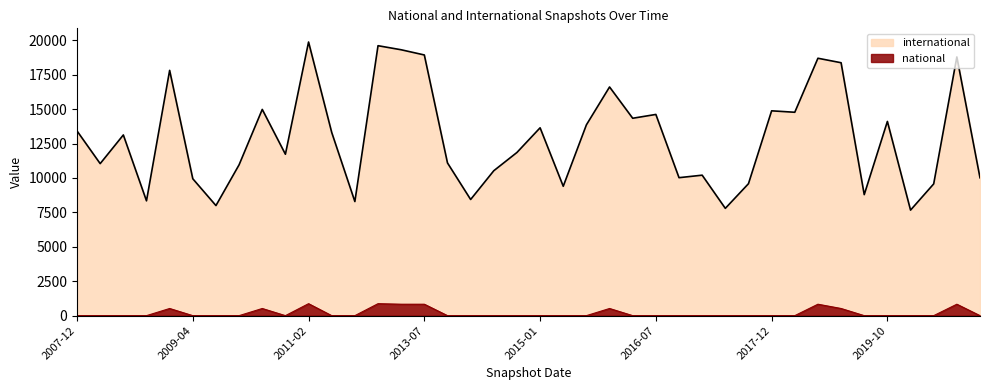

List the series in order of their peak value, highest first.

international, national